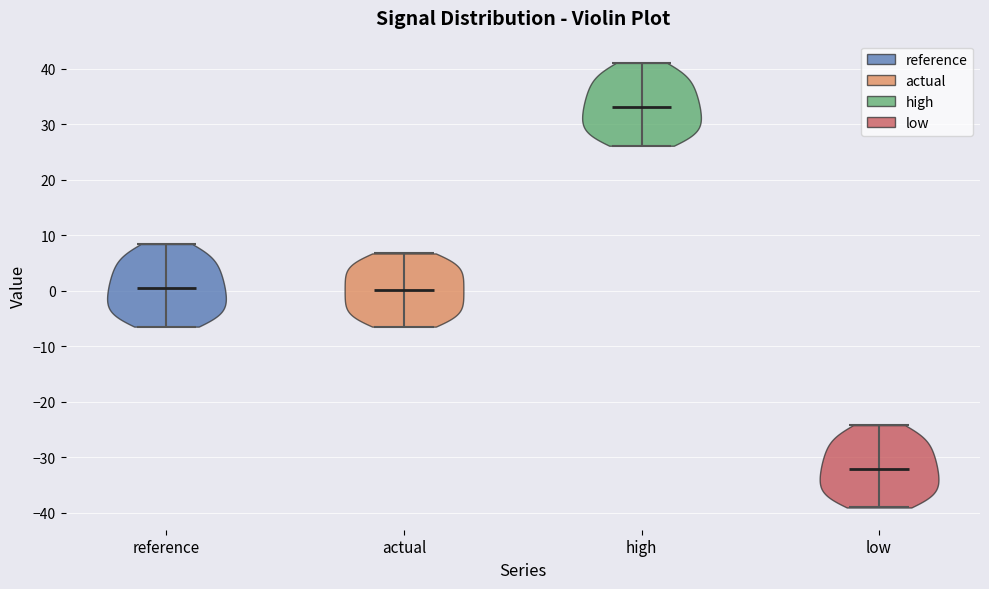

Which violin has the lowest median line?

low